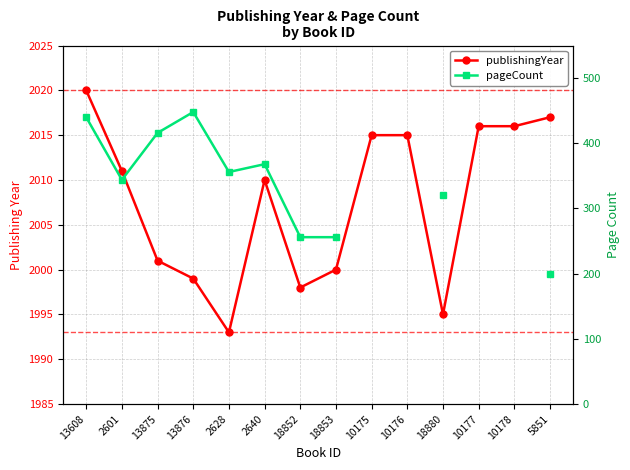

The value of publishingYear at 2628 is 1993.0. True or false?

True